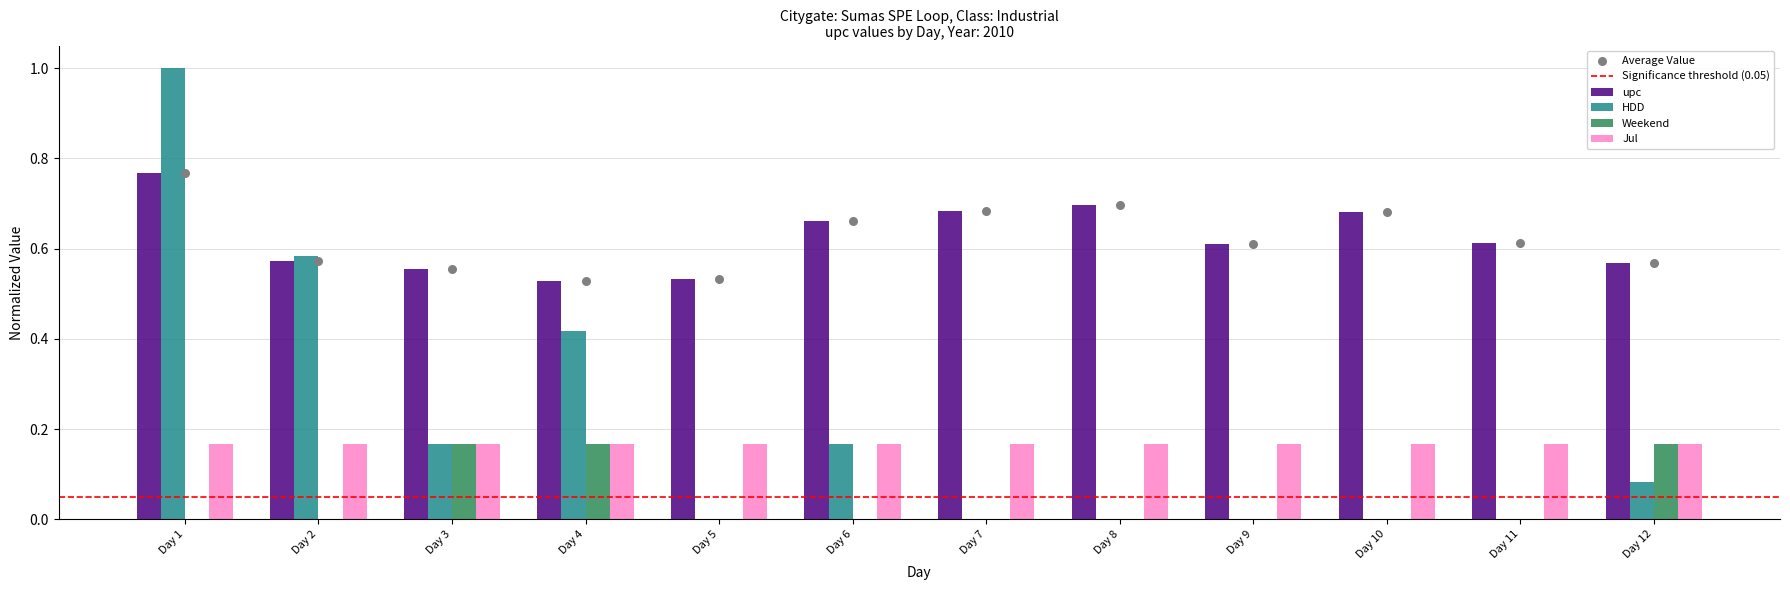

Which series contains the lowest Y value?

HDD